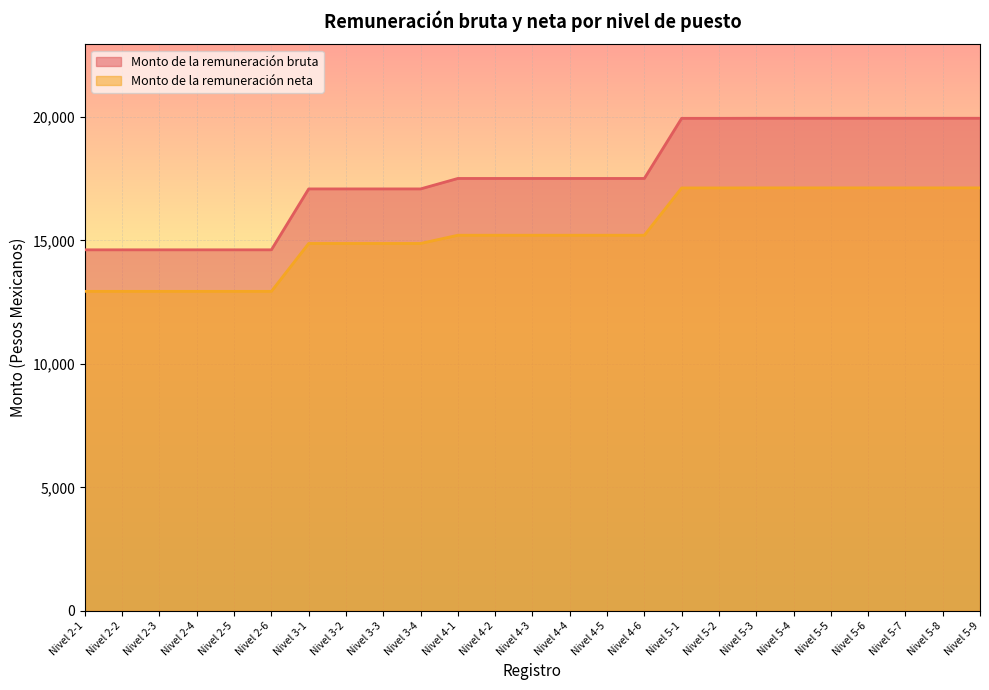

Reading left to right, transcribe all the data shown in this chart.

Monto de la remuneración bruta: Nivel 2-1=14619.0	Nivel 2-2=14619.0	Nivel 2-3=14619.0	Nivel 2-4=14619.0	Nivel 2-5=14619.0	Nivel 2-6=14619.0	Nivel 3-1=17085.2	Nivel 3-2=17085.2	Nivel 3-3=17085.2	Nivel 3-4=17085.2	Nivel 4-1=17508.7	Nivel 4-2=17508.7	Nivel 4-3=17508.7	Nivel 4-4=17508.7	Nivel 4-5=17508.7	Nivel 4-6=17508.7	Nivel 5-1=19943.3	Nivel 5-2=19943.4	Nivel 5-3=19946.4	Nivel 5-4=19946.4	Nivel 5-5=19946.4	Nivel 5-6=19946.4	Nivel 5-7=19946.4	Nivel 5-8=19946.4	Nivel 5-9=19946.4
Monto de la remuneración neta: Nivel 2-1=12937.5	Nivel 2-2=12937.5	Nivel 2-3=12937.5	Nivel 2-4=12937.5	Nivel 2-5=12937.5	Nivel 2-6=12937.5	Nivel 3-1=14877.0	Nivel 3-2=14877.0	Nivel 3-3=14877.0	Nivel 3-4=14877.0	Nivel 4-1=15210.0	Nivel 4-2=15210.0	Nivel 4-3=15210.0	Nivel 4-4=15210.0	Nivel 4-5=15210.0	Nivel 4-6=15210.0	Nivel 5-1=17124.6	Nivel 5-2=17124.6	Nivel 5-3=17127.0	Nivel 5-4=17127.0	Nivel 5-5=17127.0	Nivel 5-6=17127.0	Nivel 5-7=17127.0	Nivel 5-8=17127.0	Nivel 5-9=17127.0